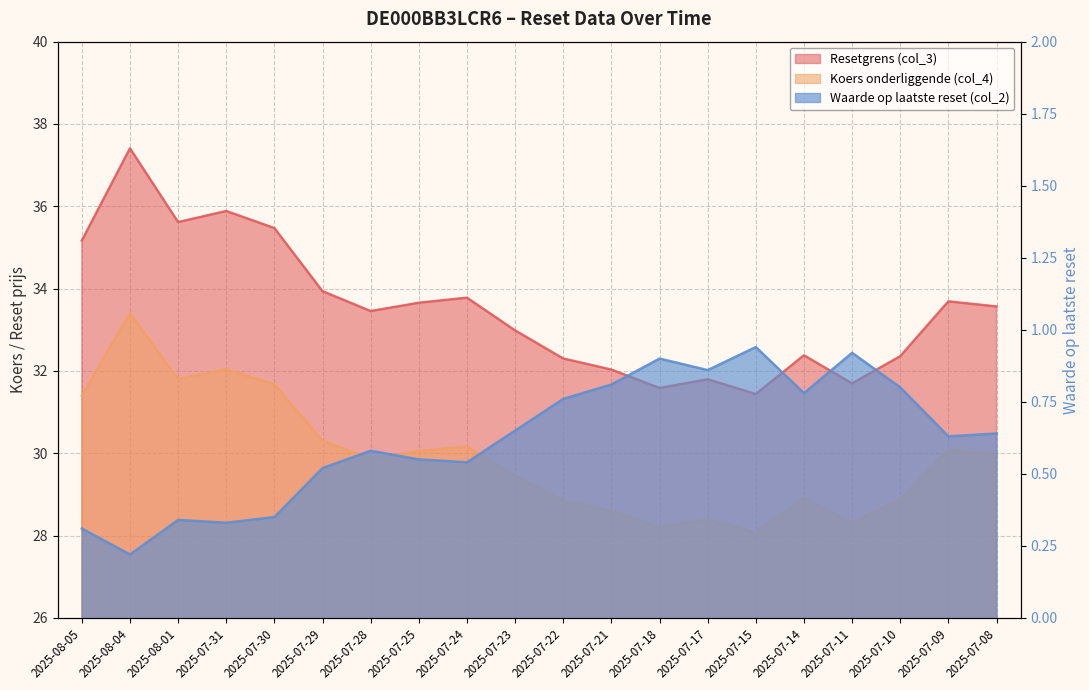

The value of Resetgrens (col_3) at 2025-08-01 is 53.5. True or false?

False